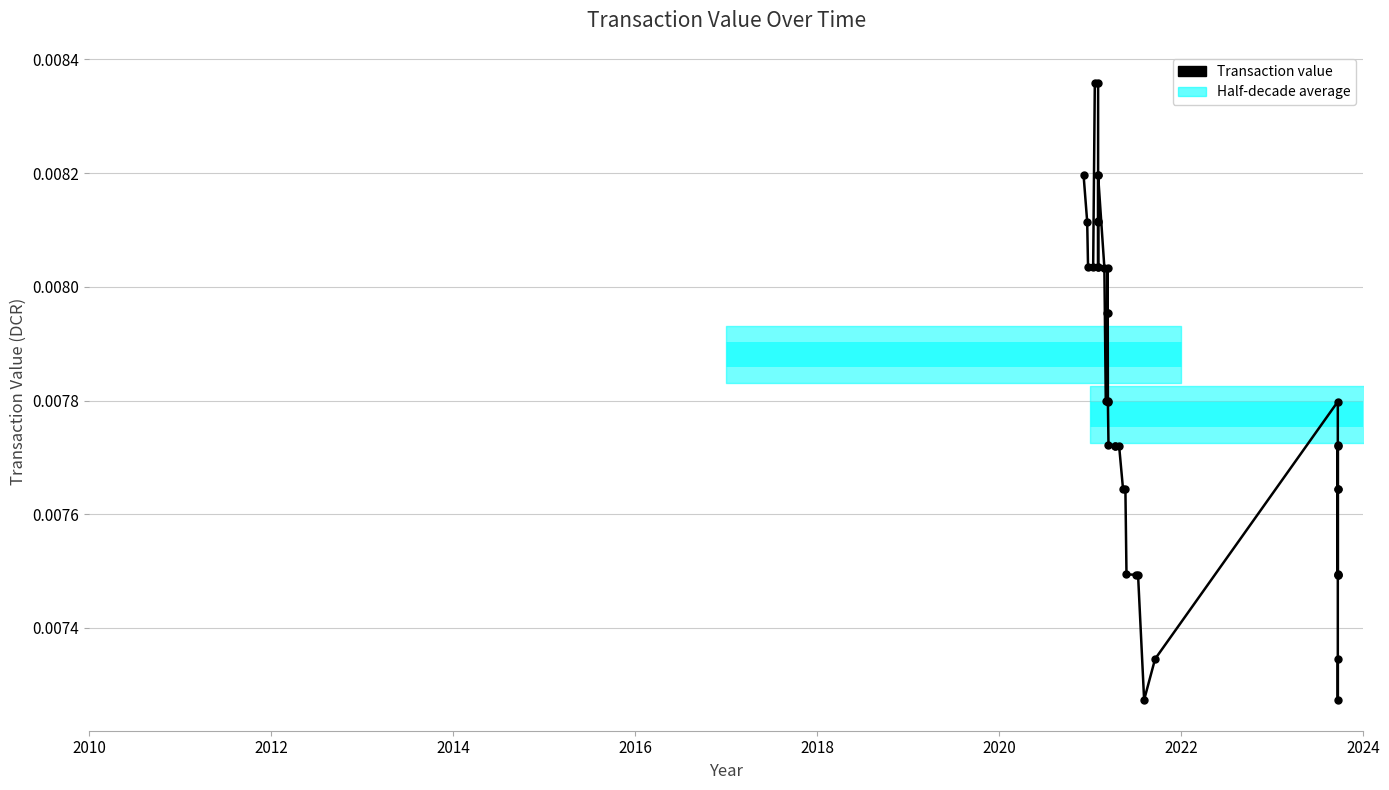

Is this an area chart (filled region under the line)?

No